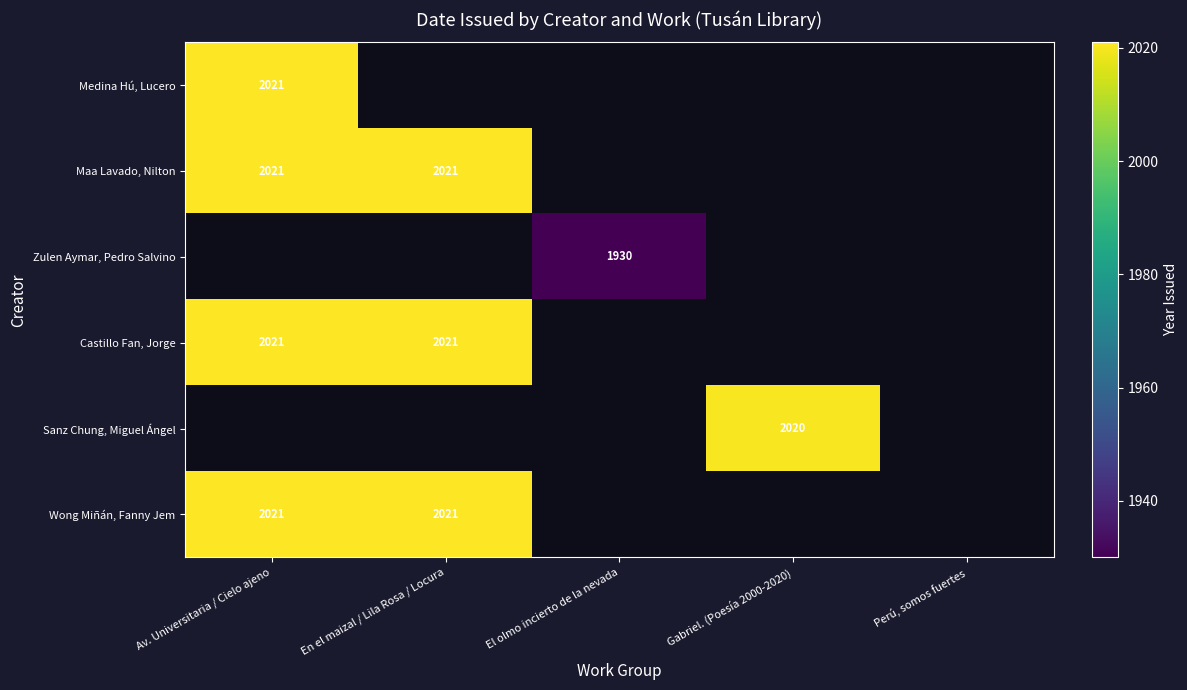

Is it true that Castillo Fan, Jorge equals 2021 at Av. Universitaria / Cielo ajeno?

True